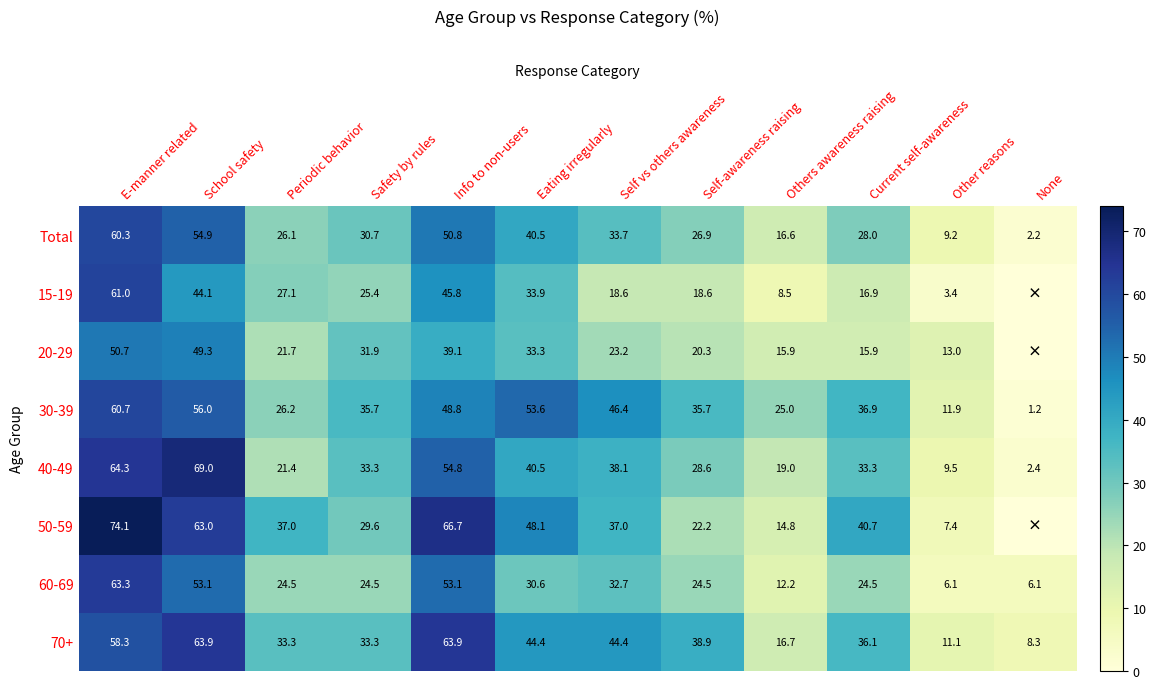

What is the average value of the 30-39 series?

36.5